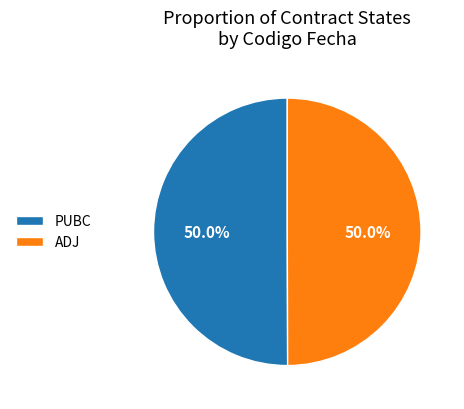

True or false: PUBC accounts for 42% of the total.

False